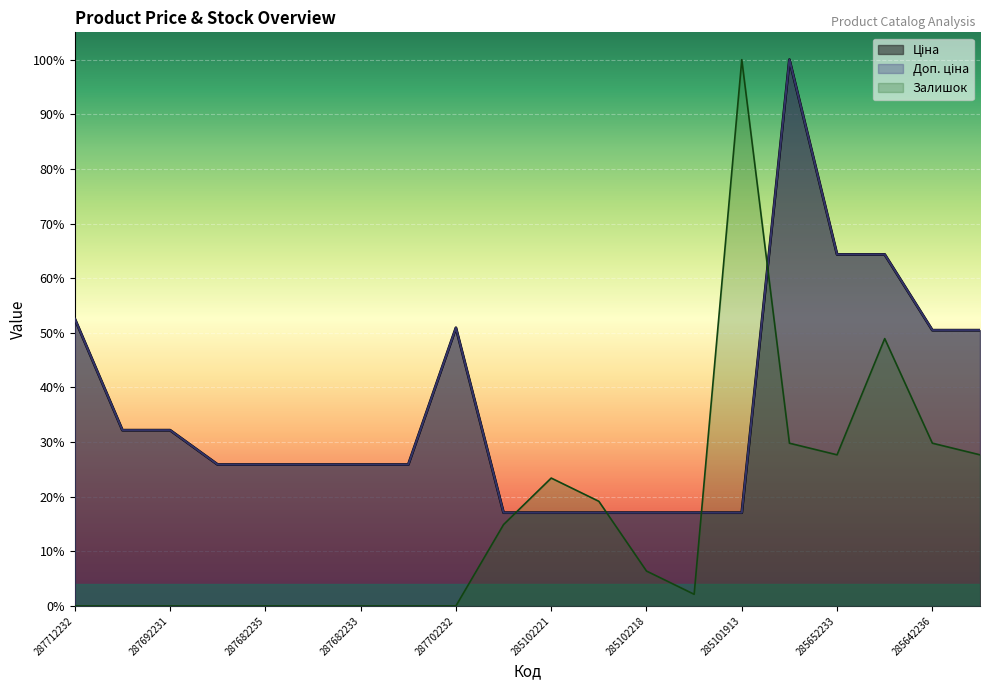

True or false: Ціна has a value of 1.8 at 285662232.

False